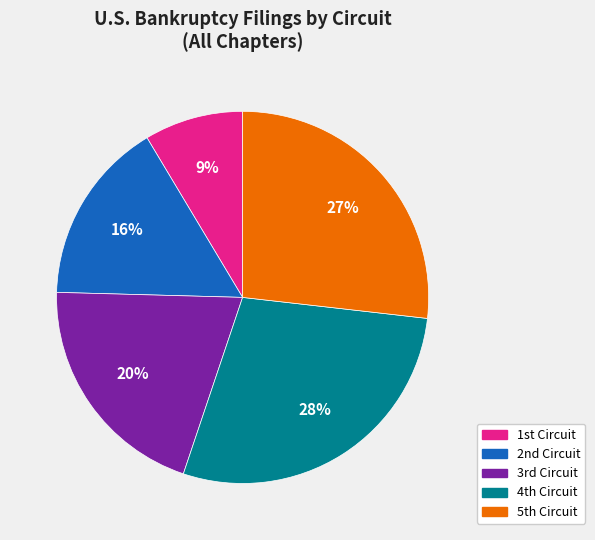

Which slice is the largest?

4th Circuit